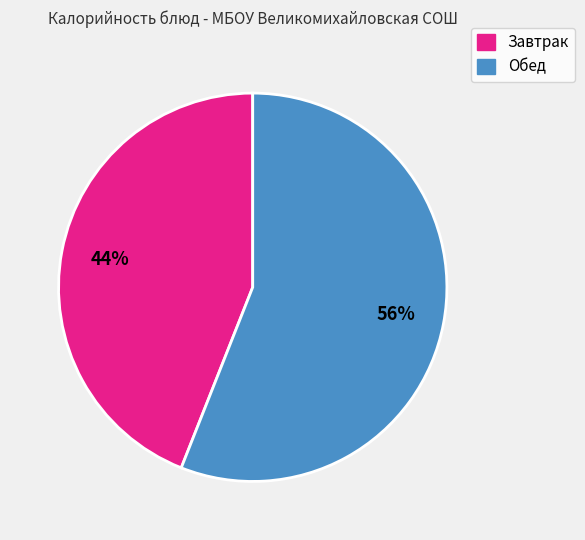

Is there any slice that represents more than half of the pie?

Yes